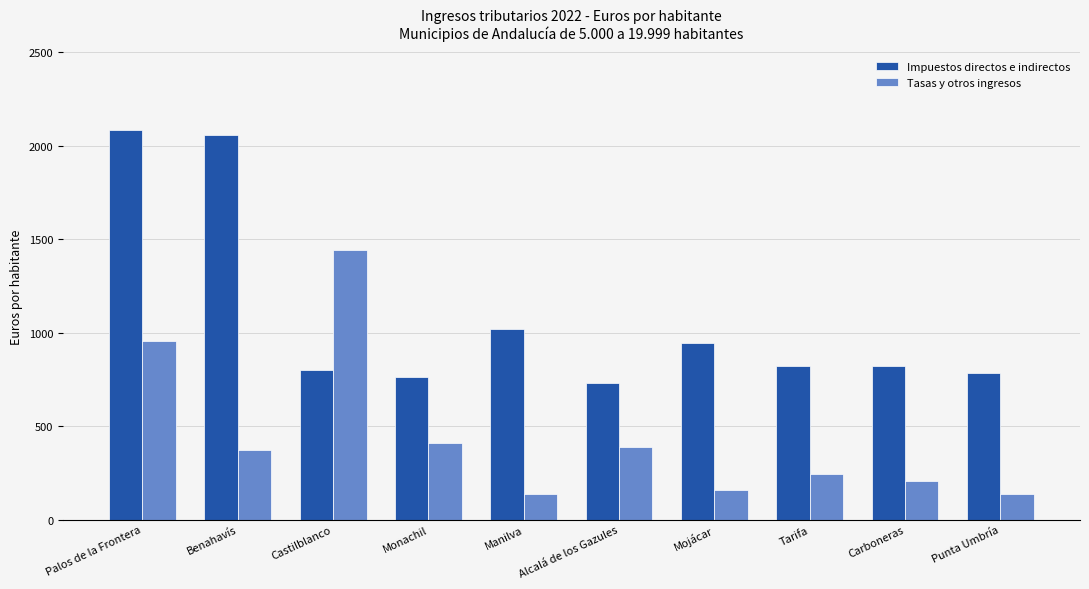

At how many categories does at least one series exceed 556?

10